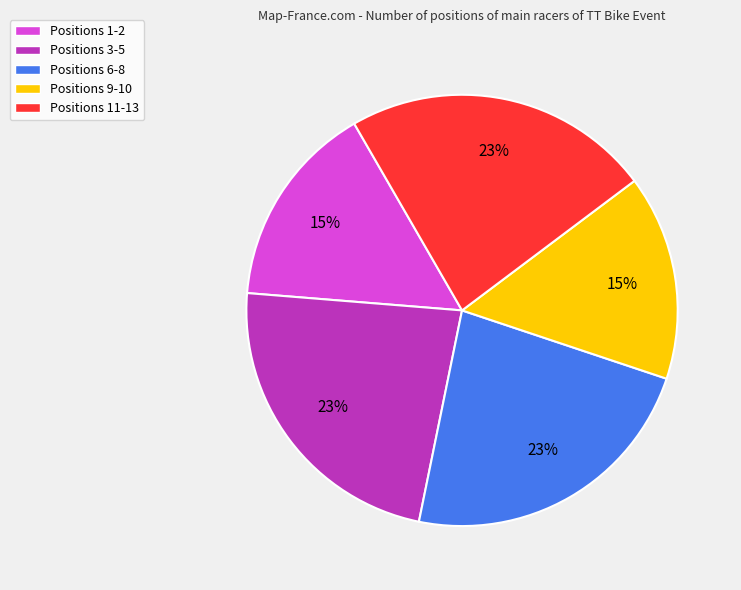

Is there any slice that represents more than half of the pie?

No